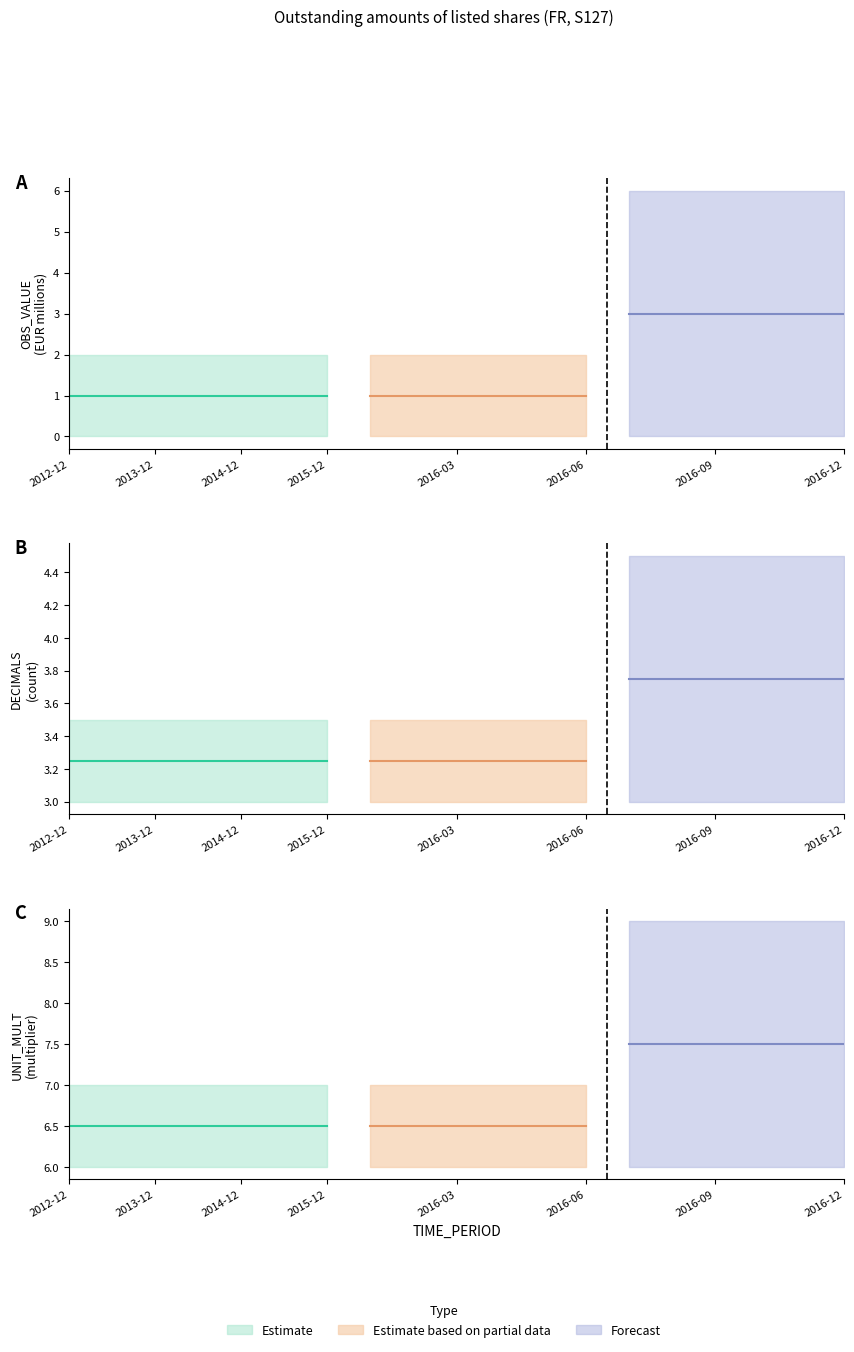

At which label is OBS_VALUE closest to 0?

2012-12